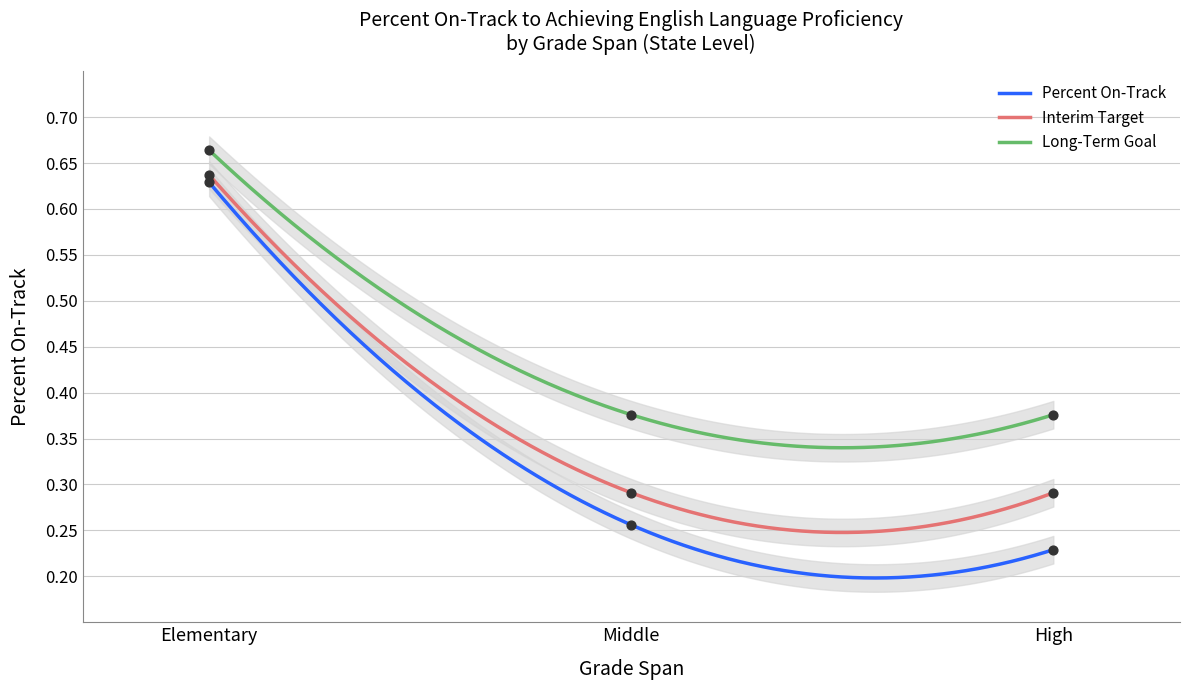

What is the total value across all series at High?

0.9